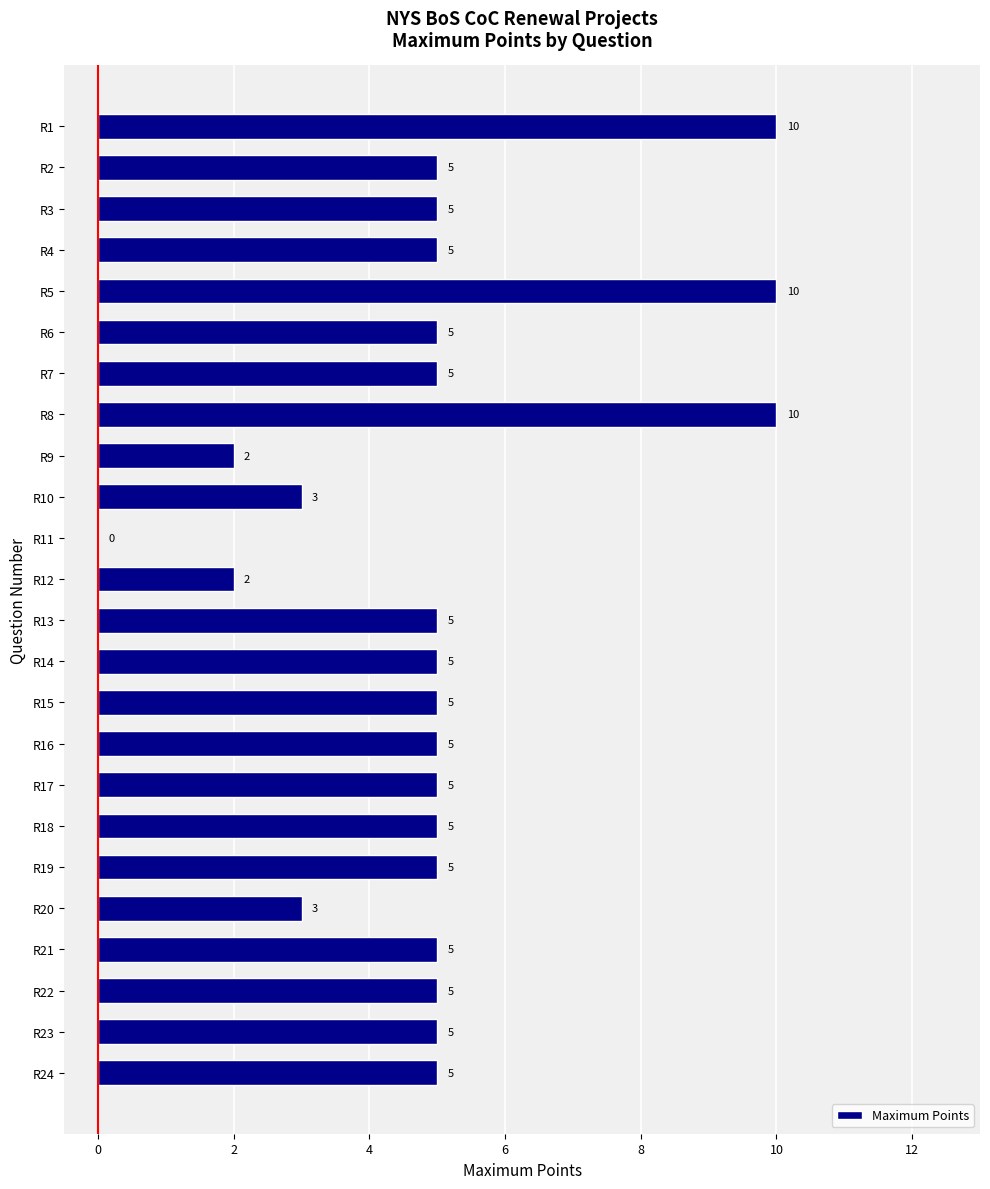

How many positive values are there?

23